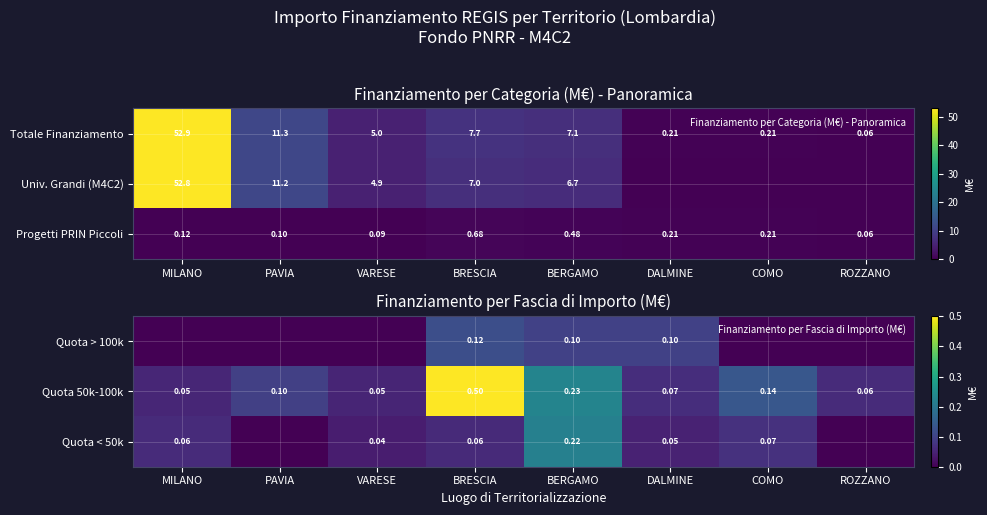

Which series has the largest total across all categories?

Quota 50k-100k